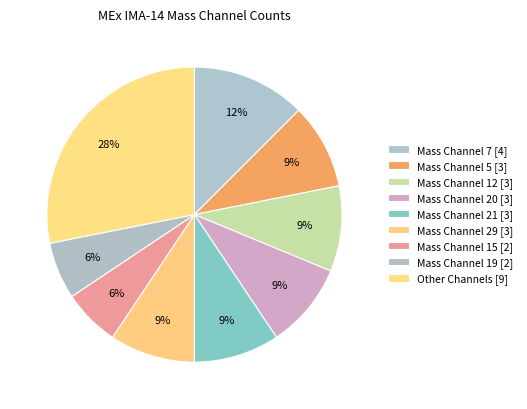

How many segments does this pie chart have?

9